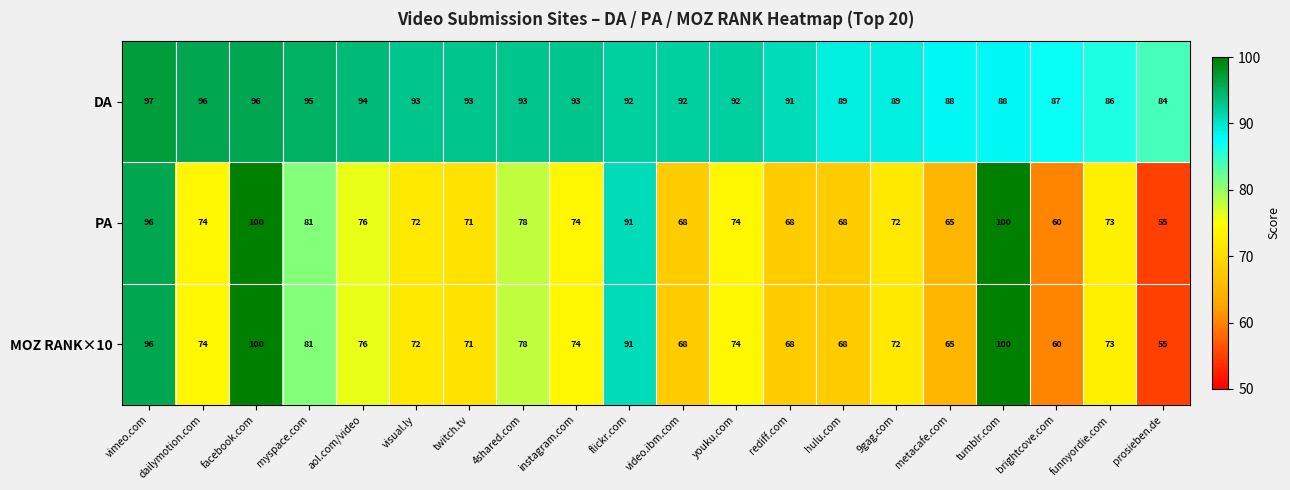

At which label does DA reach its peak?

vimeo.com